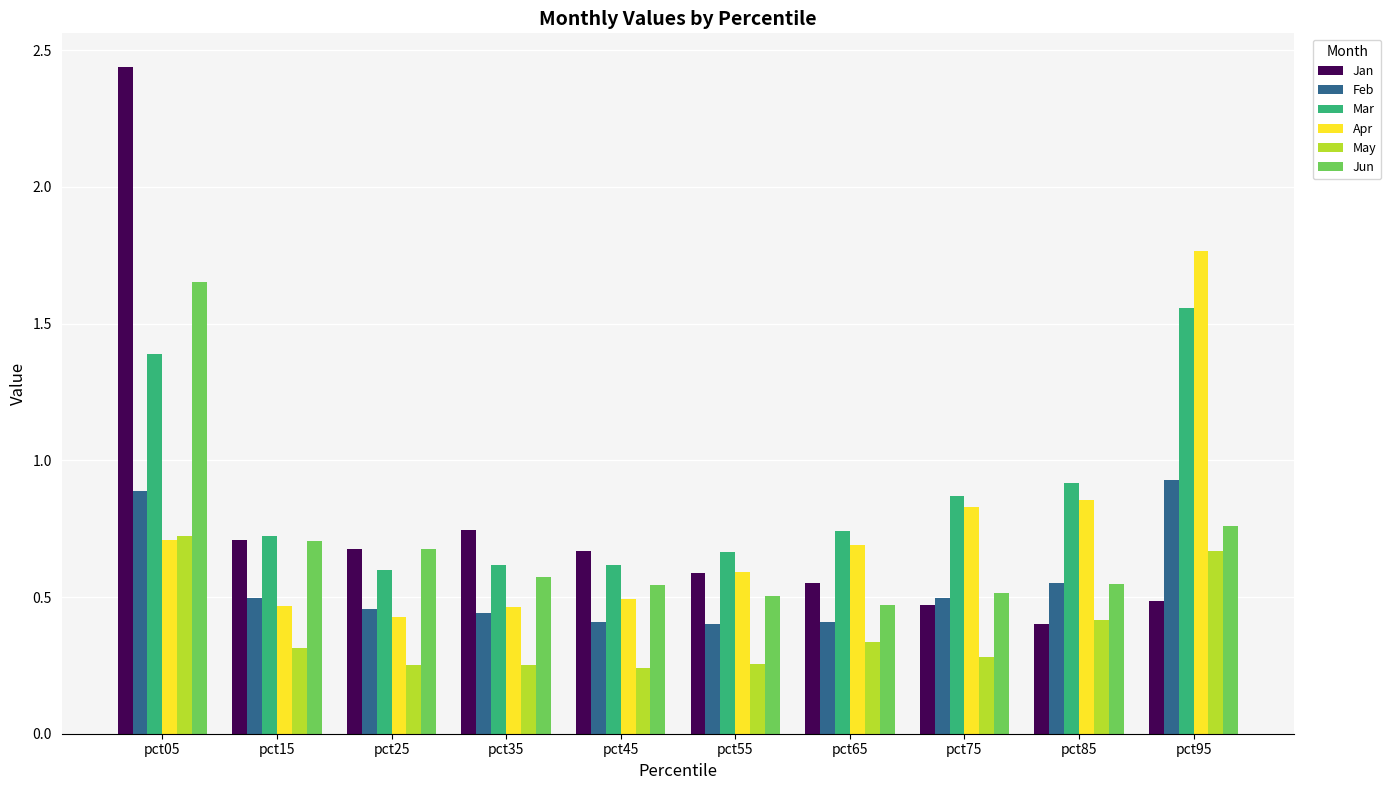

Which series has the largest total across all categories?

Mar